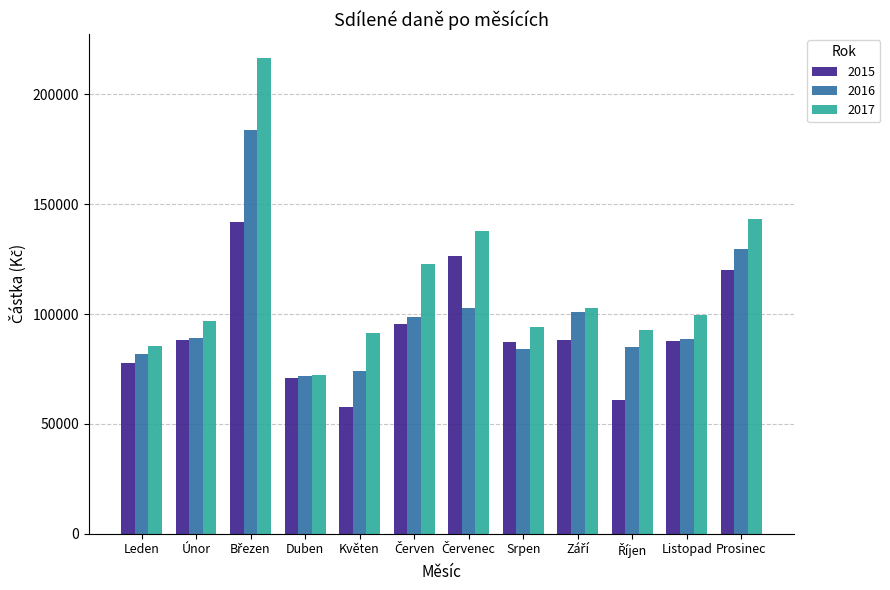

What is the lowest value of the 2016 series?

71781.1